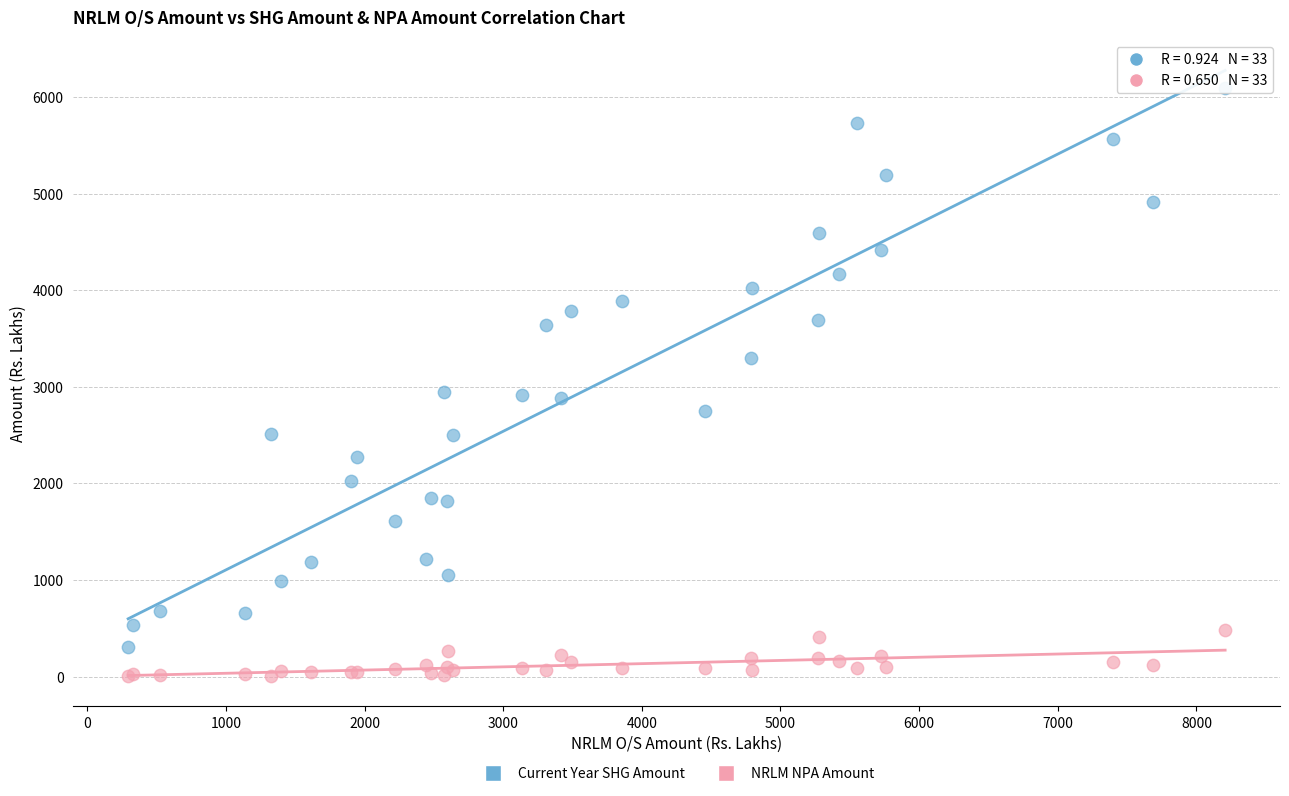

Which series reaches the maximum Y coordinate?

Current Year SHG Amount